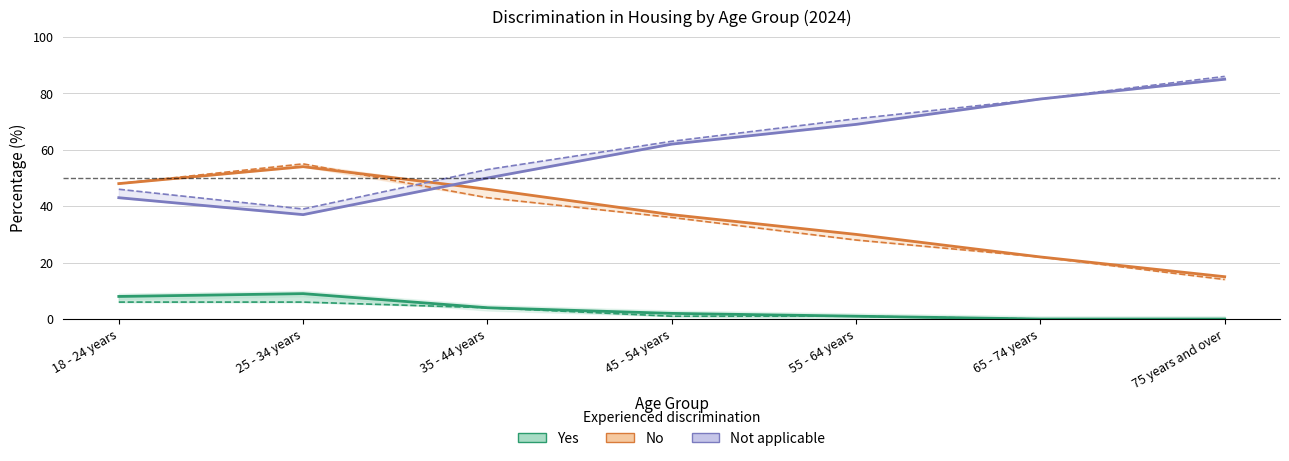

What is the spread (max minus min) of values at 35 - 44 years?

49